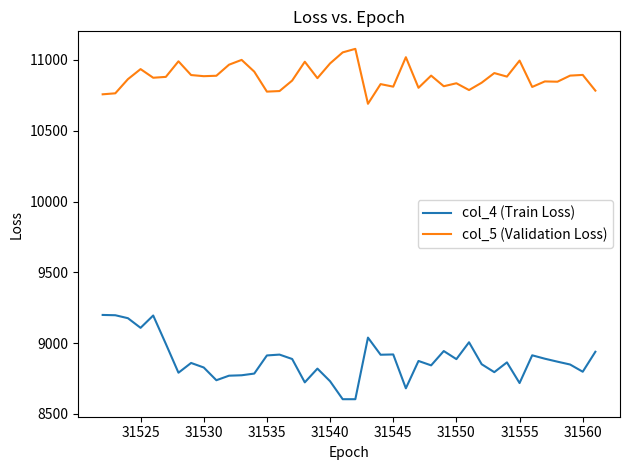

True or false: col_5 (Validation Loss) and col_4 (Train Loss) intersect in this chart.

False